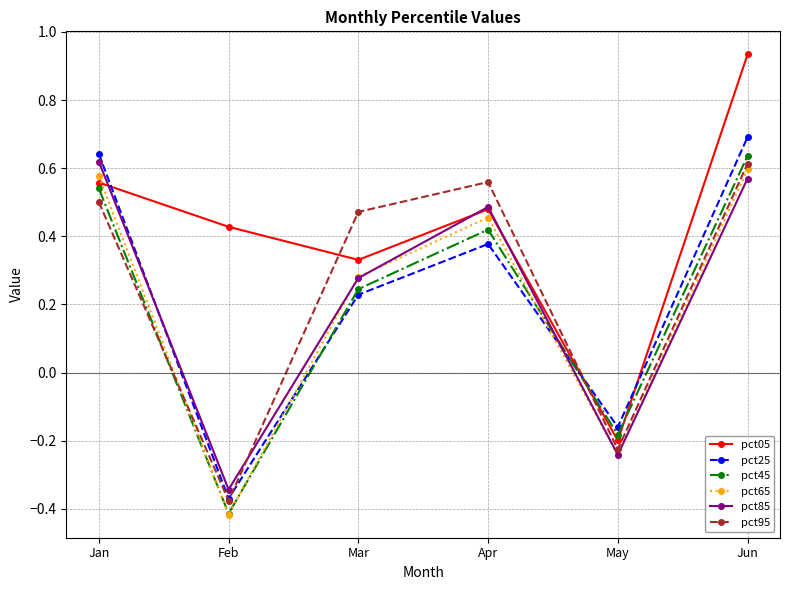

How many data points in pct05 are above 0?

5